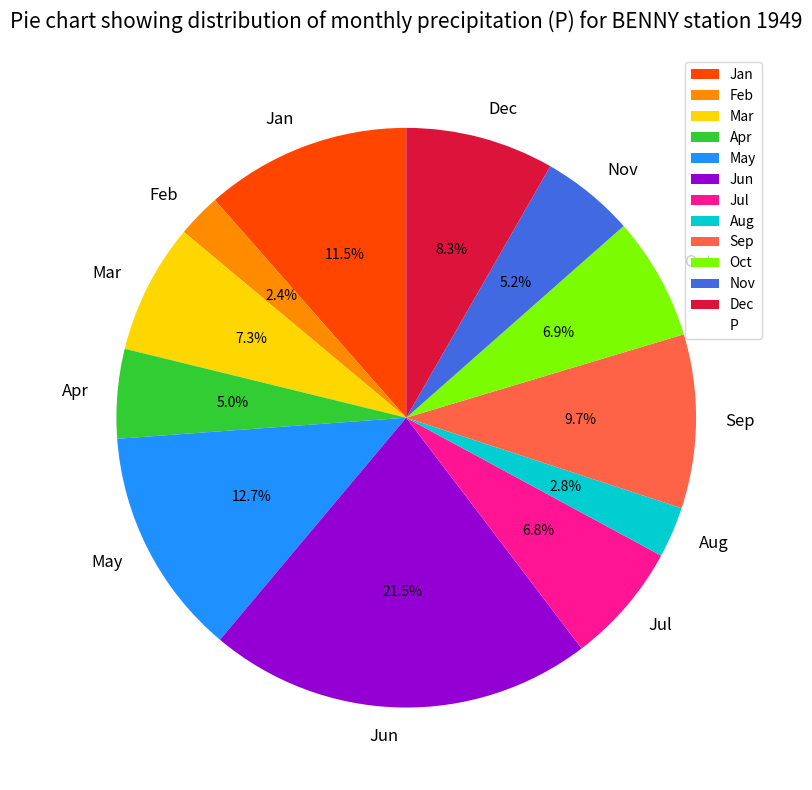

Is there a majority slice in this chart?

No